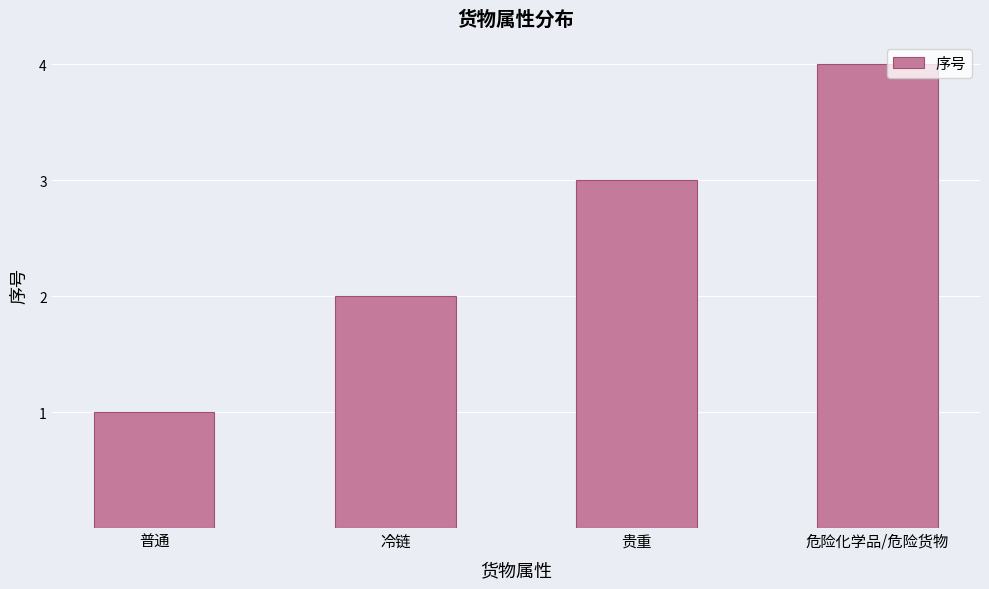

True or false: the data shows 1 at 冷链.

False